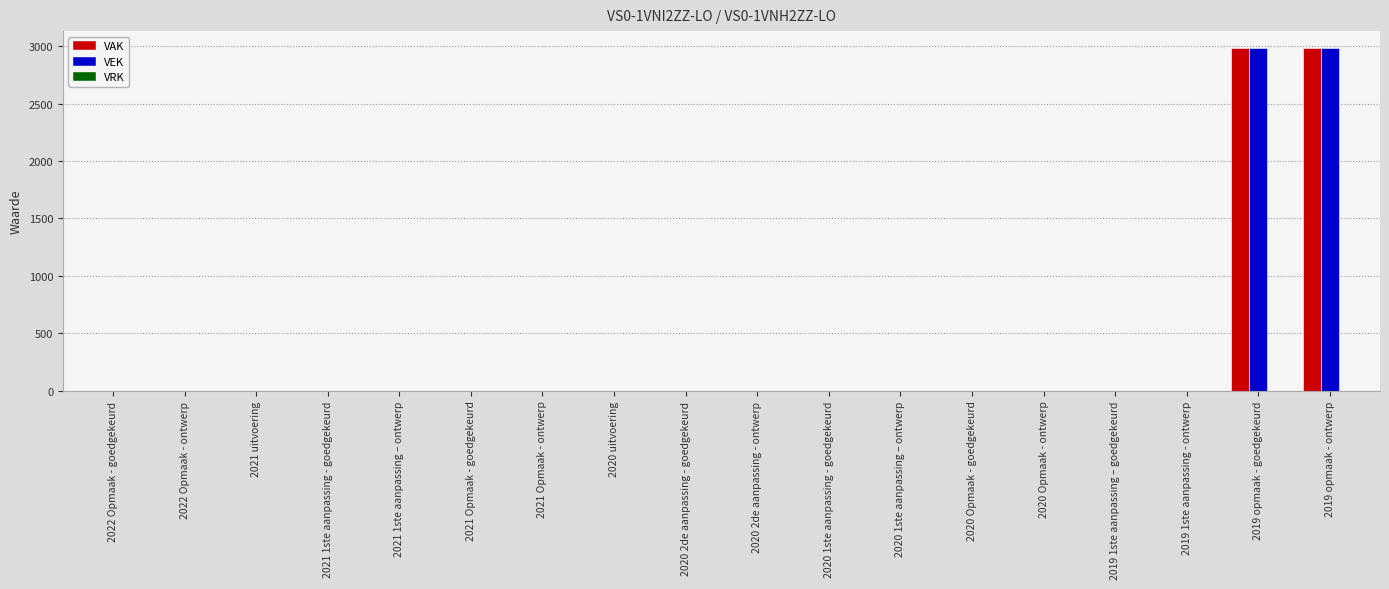

What is the highest value of the VEK series?

2981